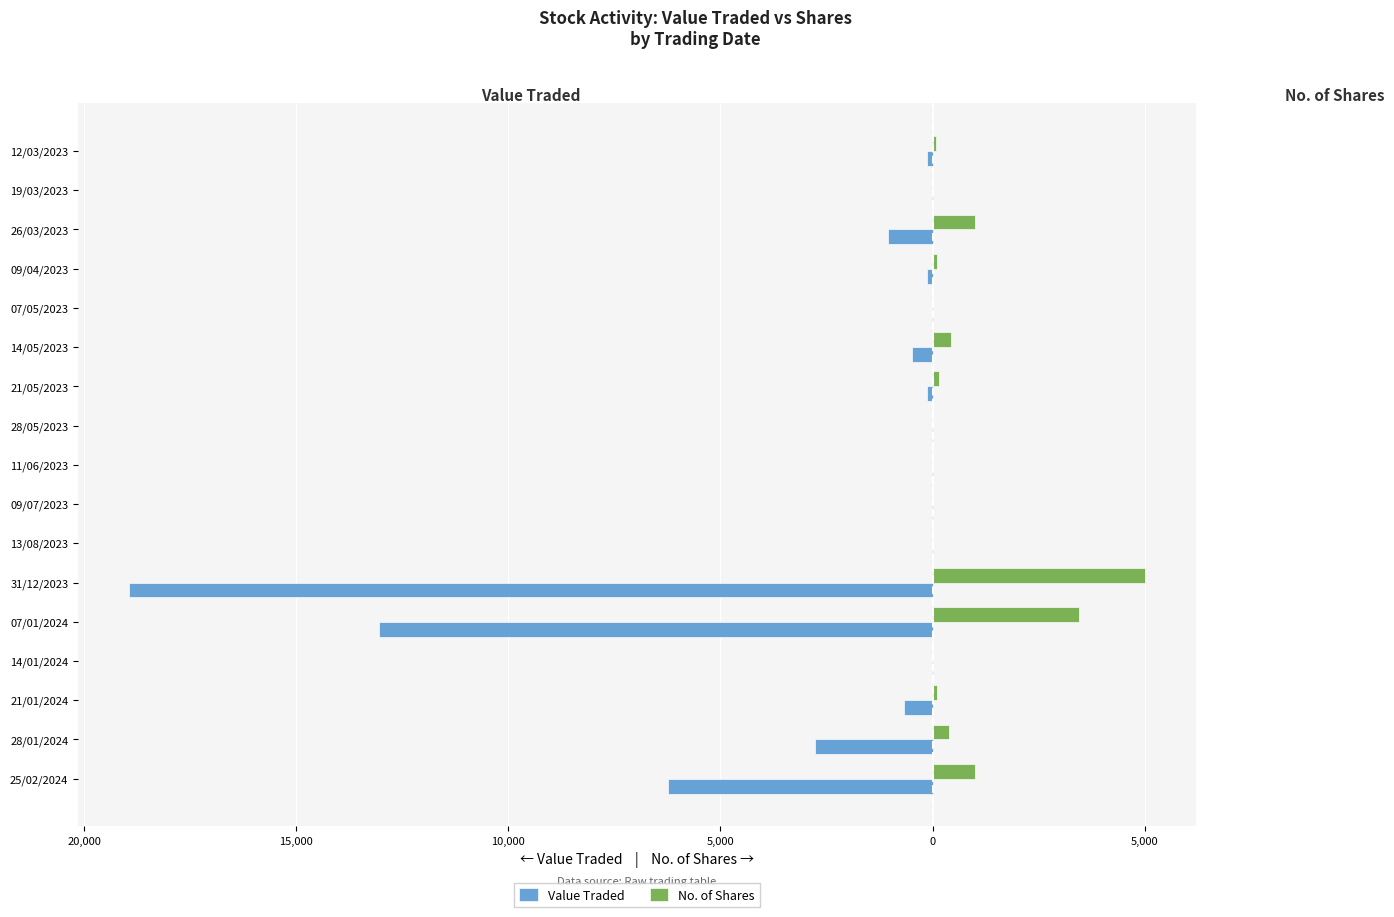

Reading left to right, list all the values displayed in this chart.

Value Traded: -6243	-2763	-663	-21	-13048	-18949	-1	-6	-1	-12	-132	-481	-14	-135	-1050	-15	-121
No. of Shares: 1000	397	117	5	3461	5013	1	9	1	15	153	439	12	117	1000	15	92